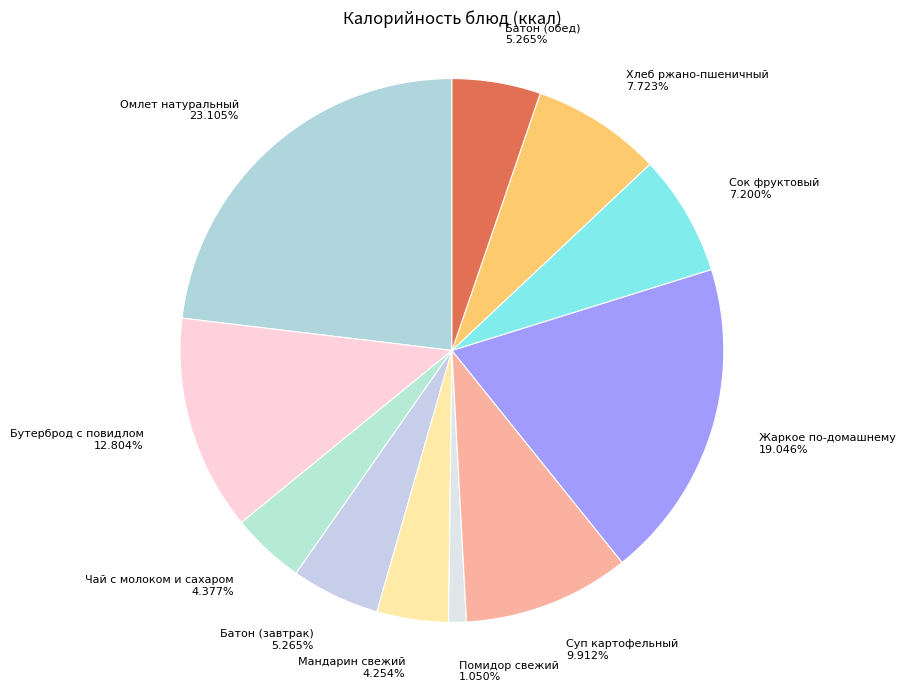

Does Бутерброд с повидлом represent more than half of the total?

No